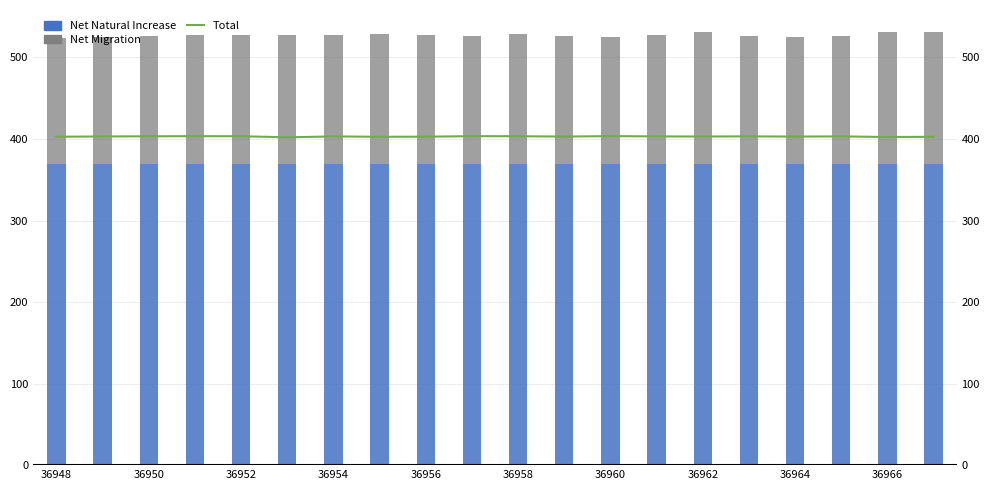

How many distinct data groups are displayed?

3